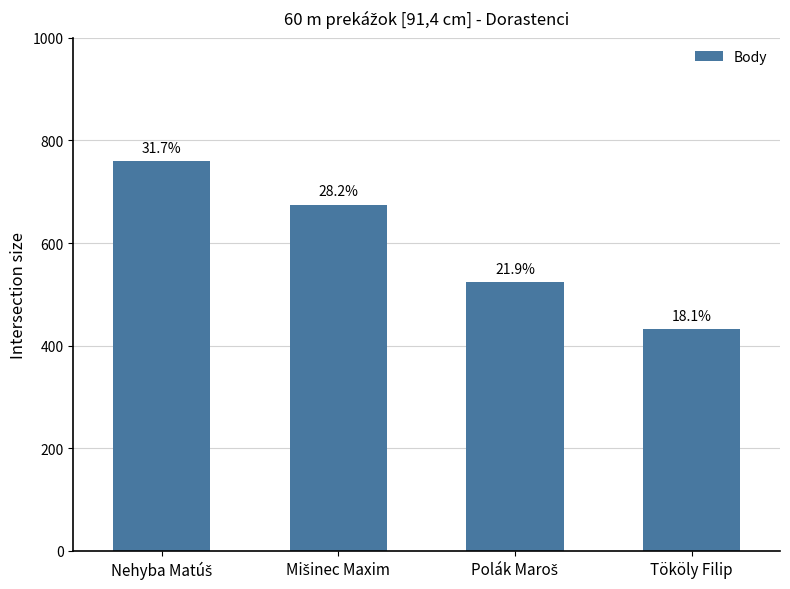

What is the label of the 4th bar from the right?

Nehyba Matúš